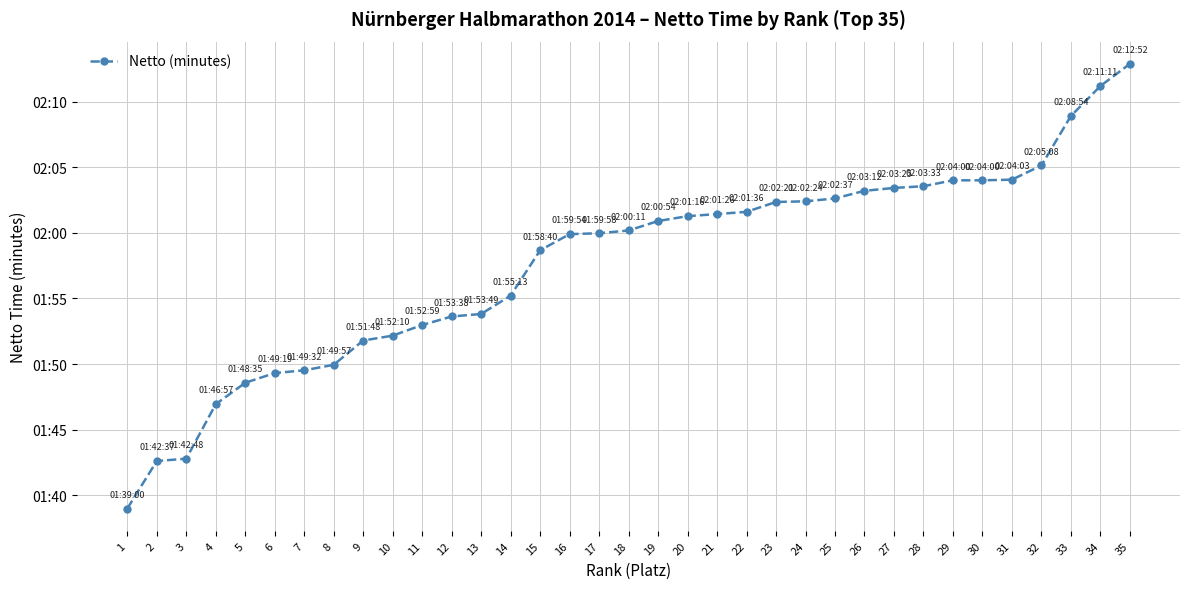

Reading left to right, list all the values displayed in this chart.

99.0	102.6	102.8	107.0	108.6	109.3	109.5	110.0	111.8	112.2	113.0	113.6	113.8	115.2	118.7	119.9	120.0	120.2	120.9	121.3	121.4	121.6	122.3	122.4	122.6	123.2	123.4	123.5	124.0	124.0	124.0	125.1	128.9	131.2	132.9